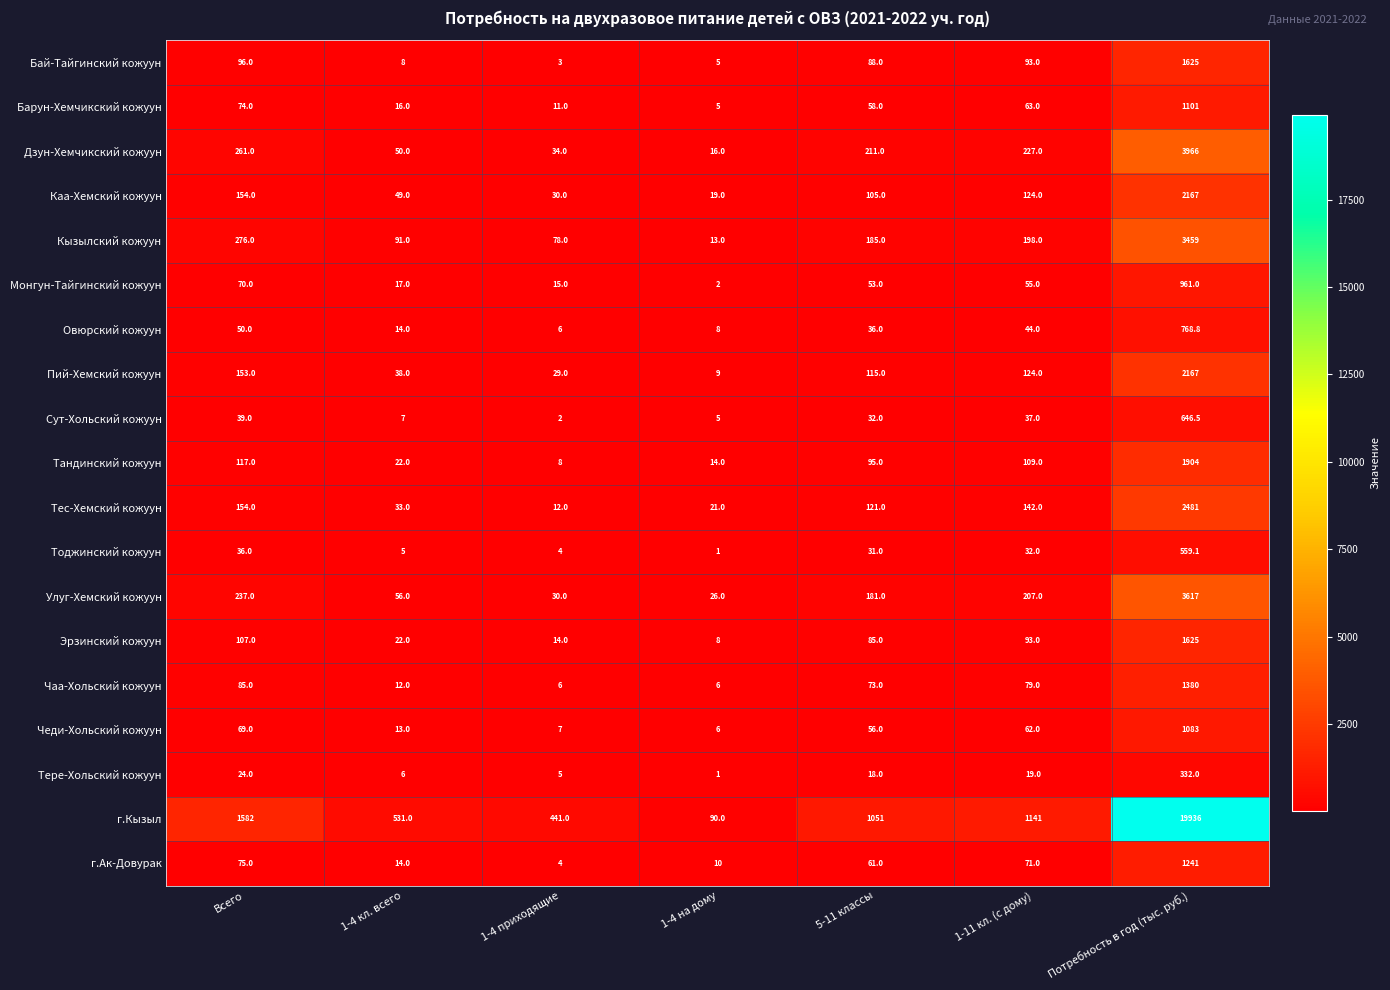

What is the difference between the highest and lowest values at 1-4 приходящие?

439.0